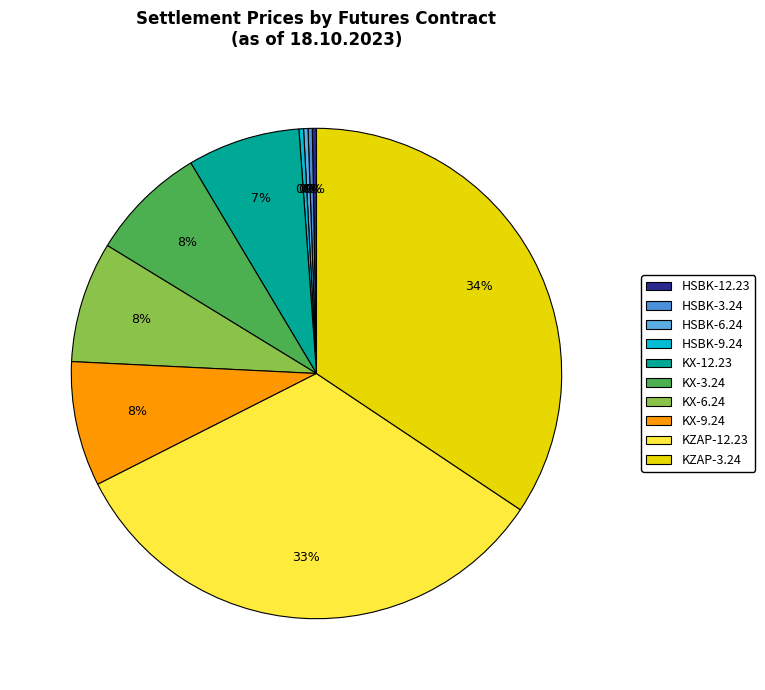

How many segments does this pie chart have?

10